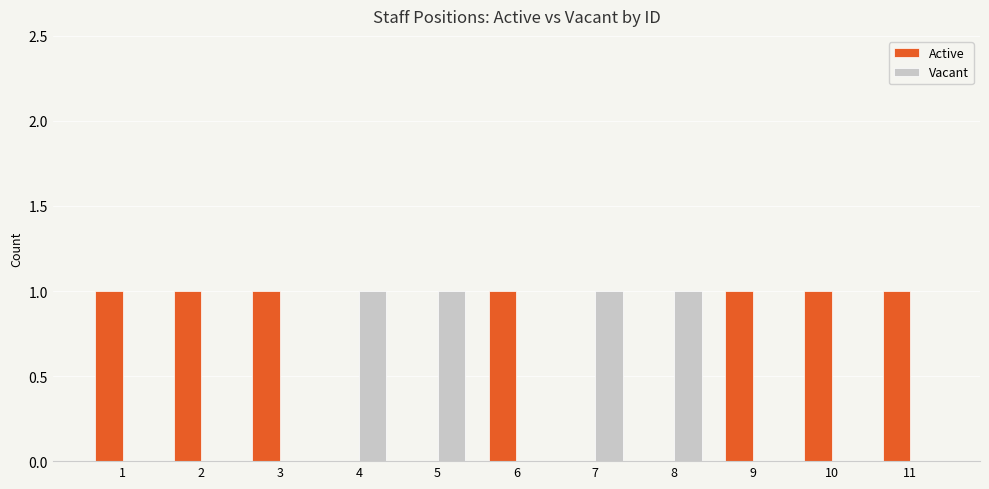

The value of Active at 7 is 0. True or false?

True